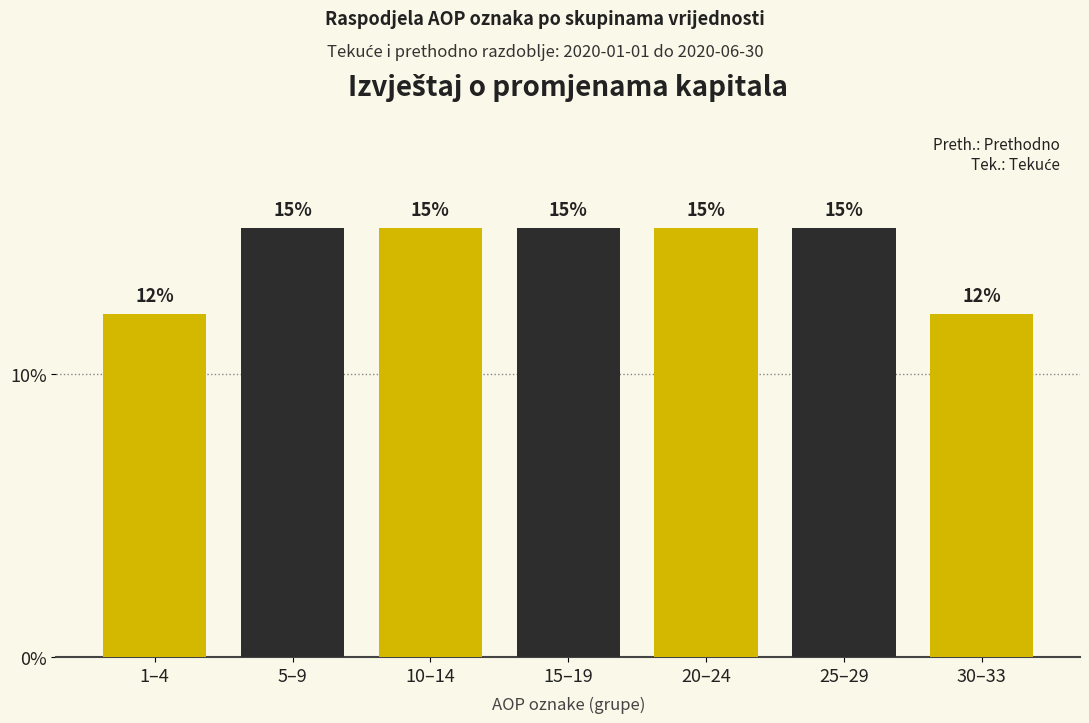

Does the chart contain any negative values?

No